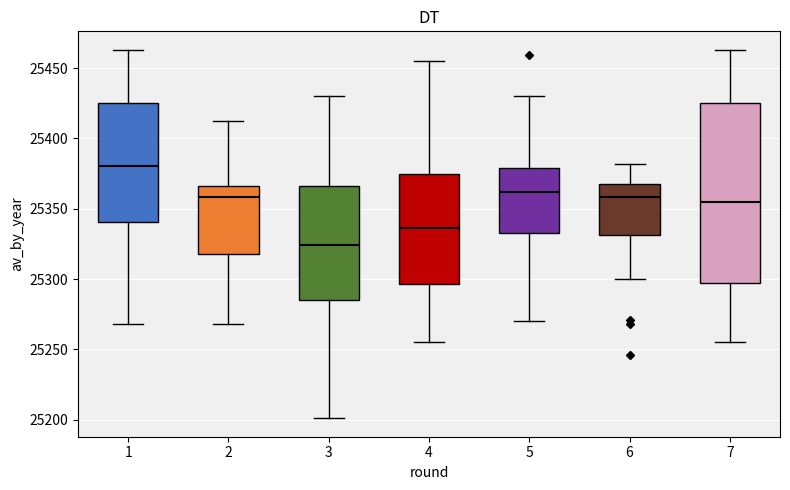

Which box is the tallest, from its lower edge to its upper edge?

7